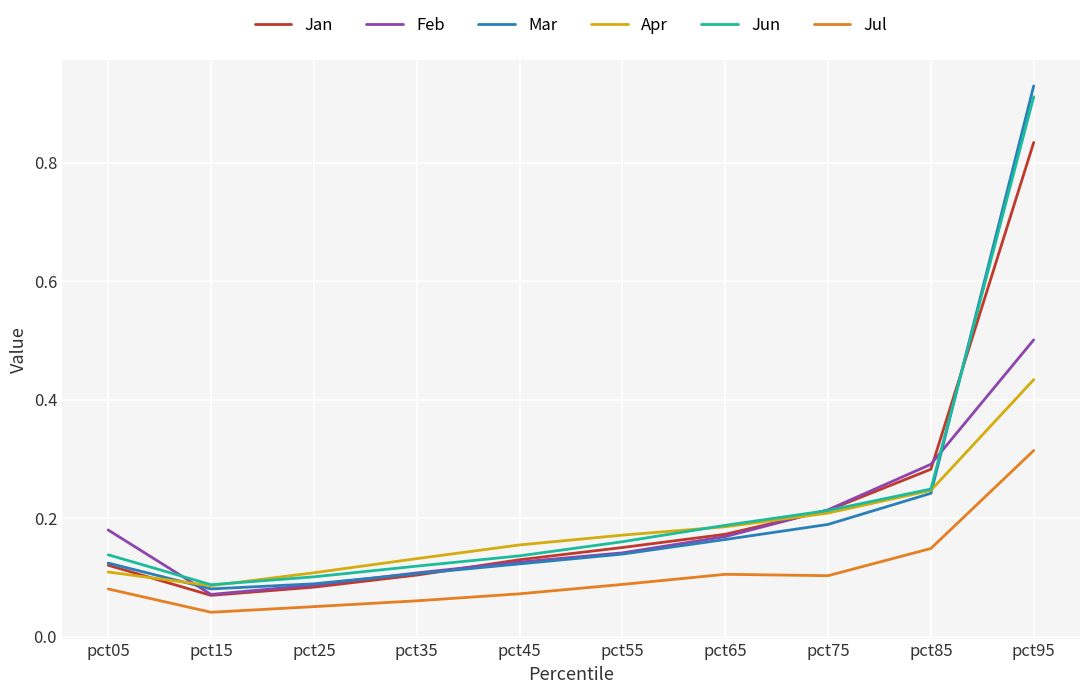

True or false: Jan has more than 1 points higher than both neighbors.

False